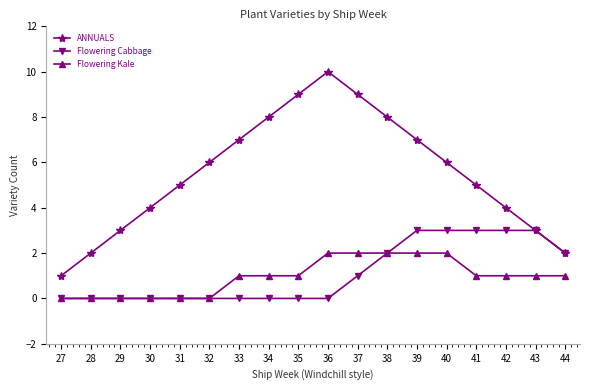

Rank the series by their maximum value, from lowest to highest.

Flowering Kale, Flowering Cabbage, ANNUALS